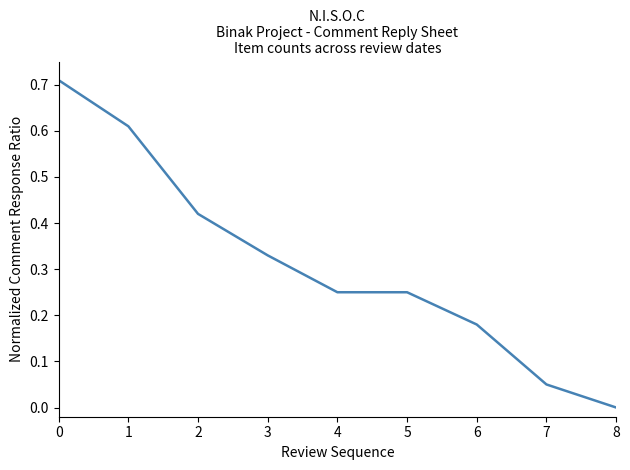

What is the change in value from 0 to 5?

-0.5